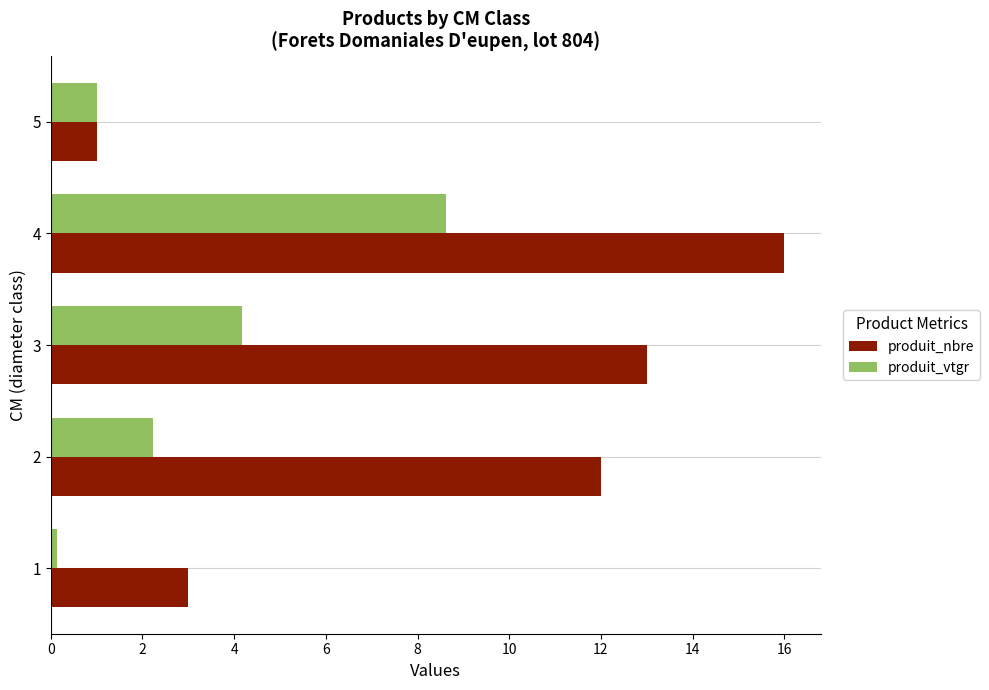

What is the total value across all series at 4?

24.6